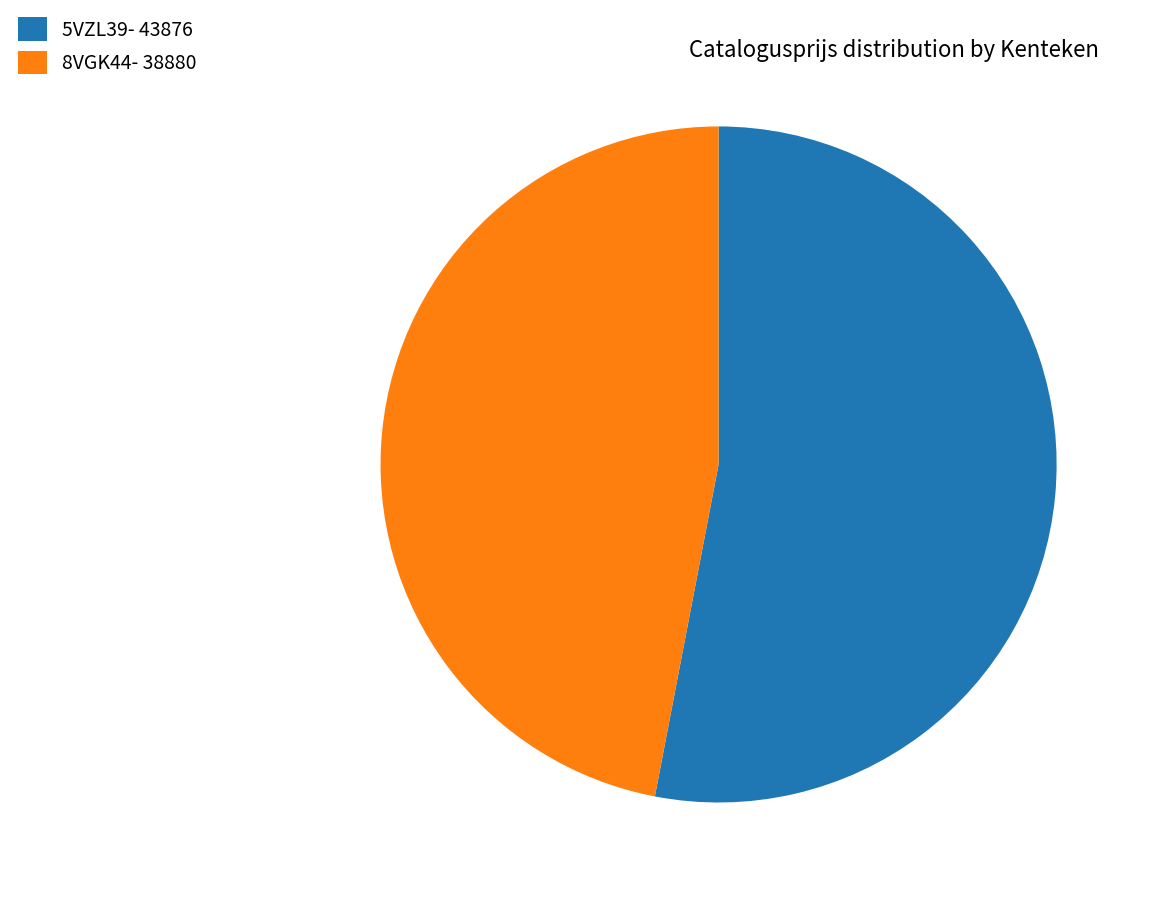

What is the smallest slice in the pie chart?

8VGK44